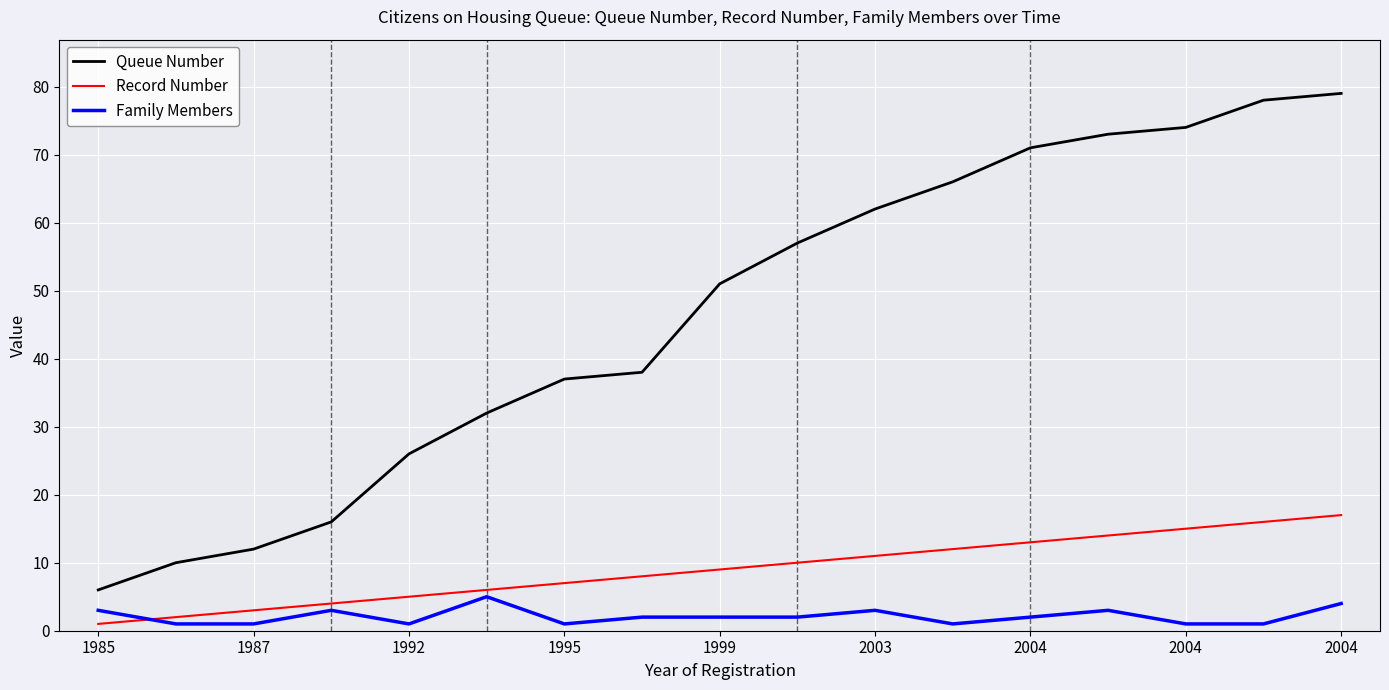

True or false: Queue Number and Record Number intersect in this chart.

False